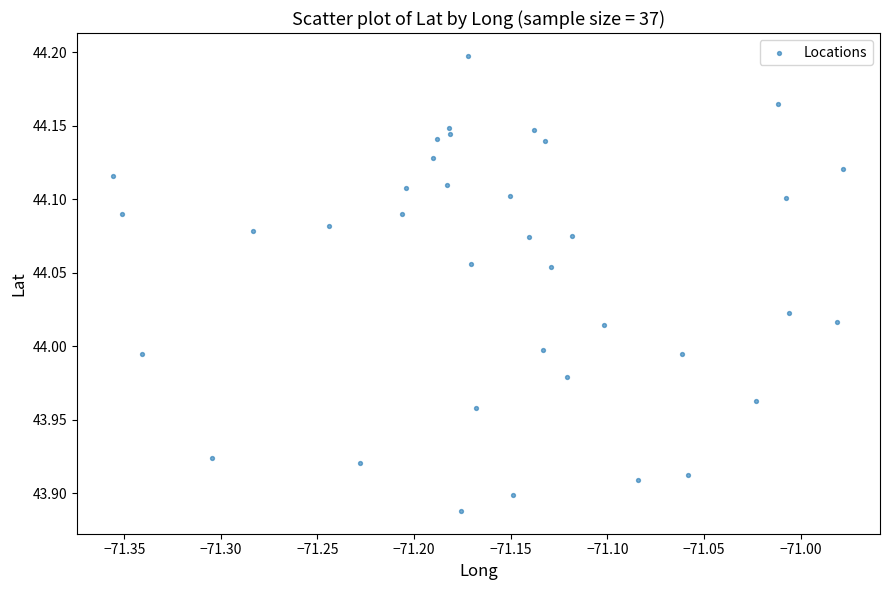

What is the range of X values (max minus min)?

0.4